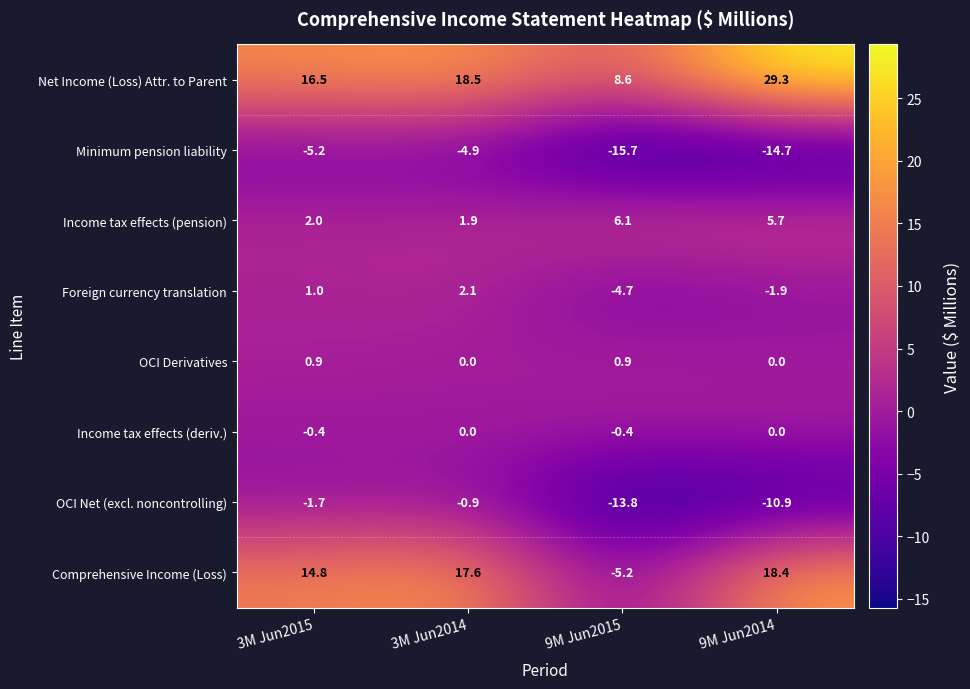

The value of Comprehensive Income (Loss) at 3M Jun2014 is 17.6. True or false?

True